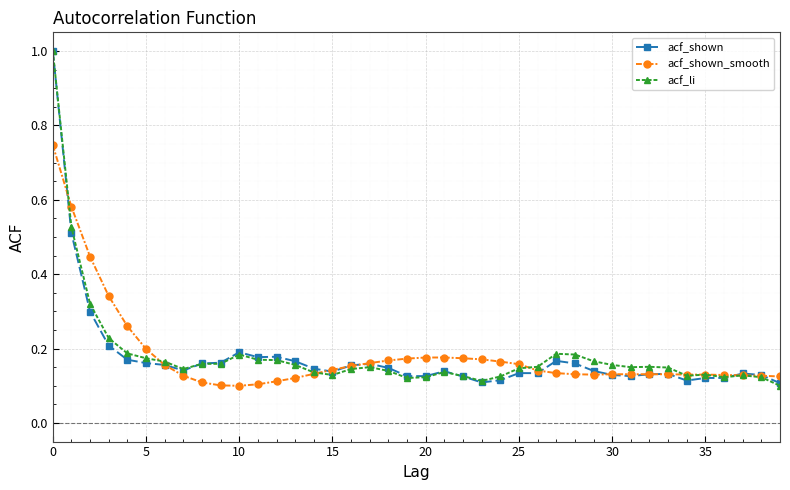

What is the greatest value displayed?

1.0